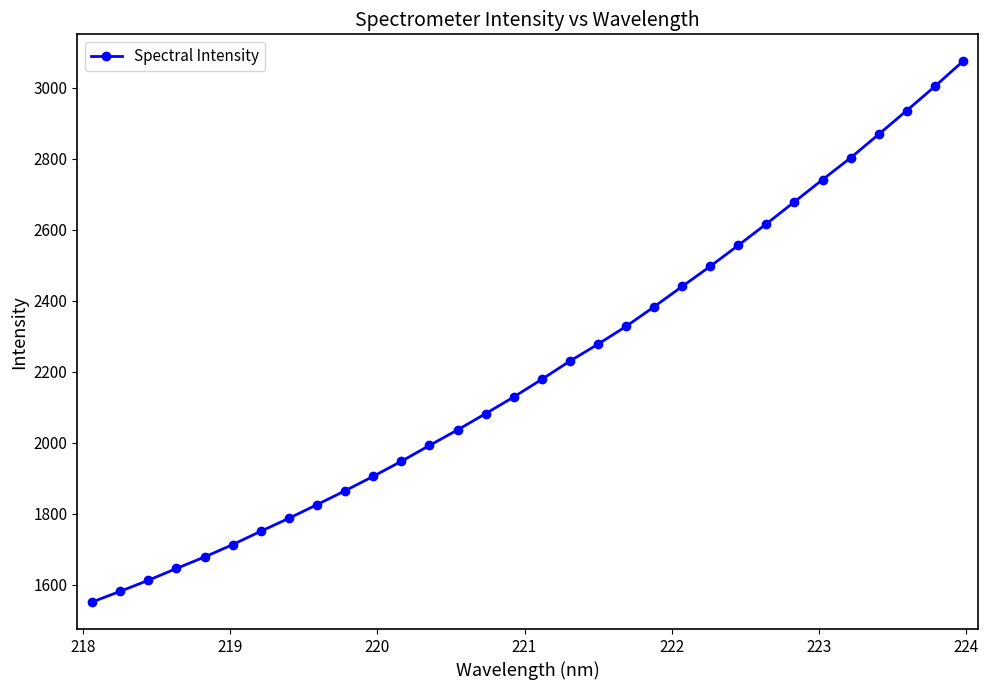

What is the maximum value shown in the chart?

3074.6